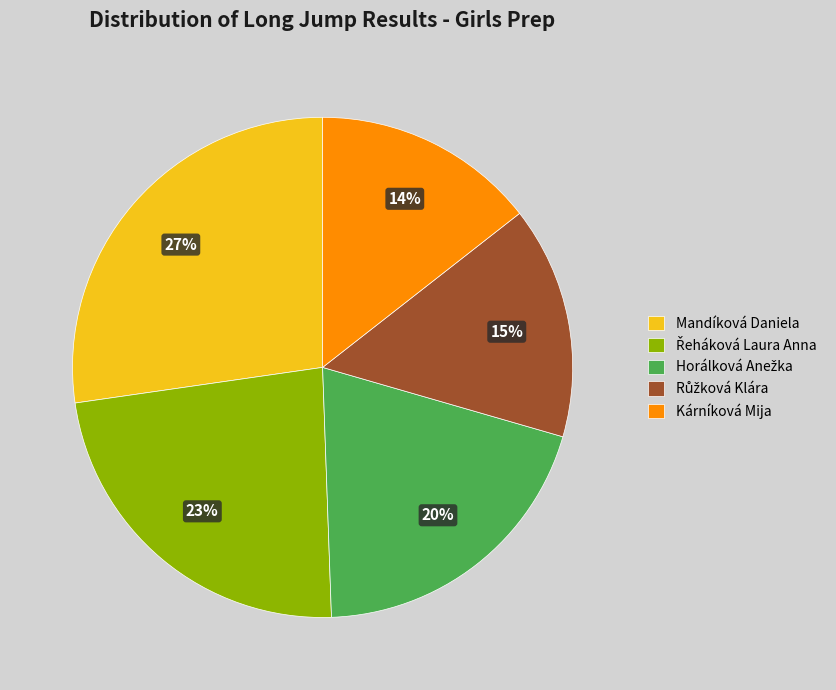

Is it true that Kárníková Mija is 8% of the pie?

False